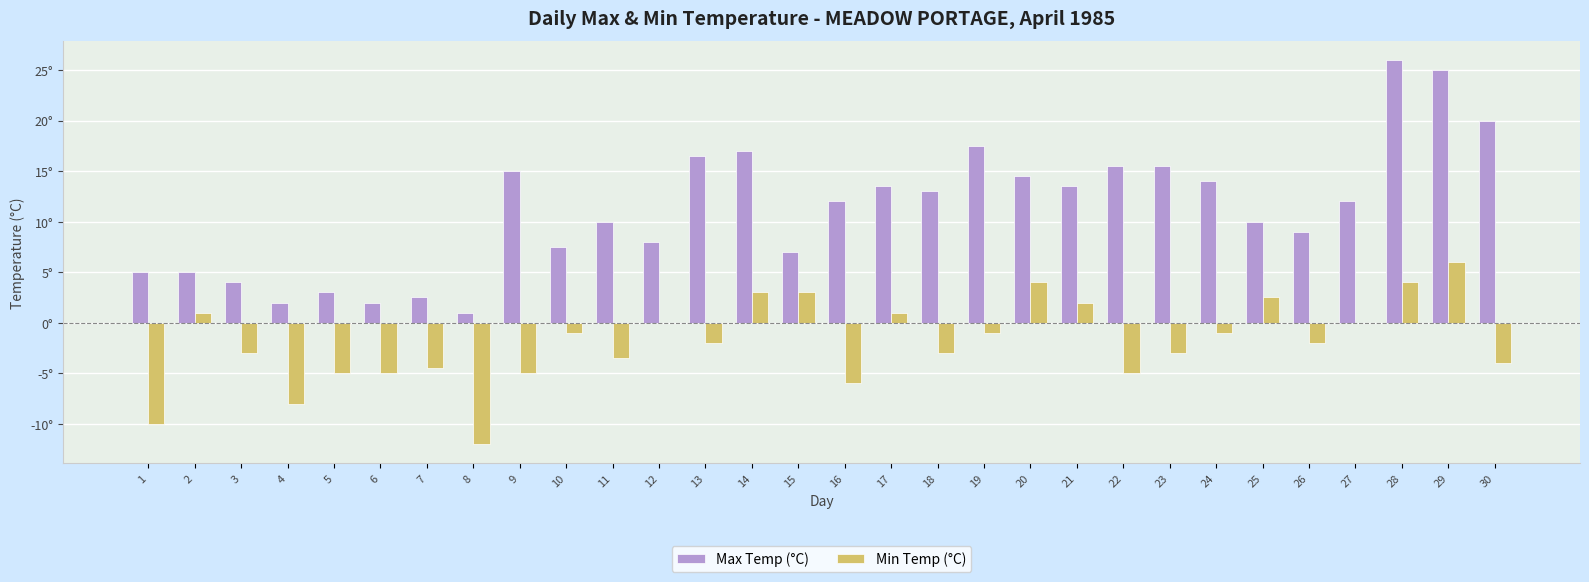

What are all the series names shown in the legend?

Max Temp (°C), Min Temp (°C)